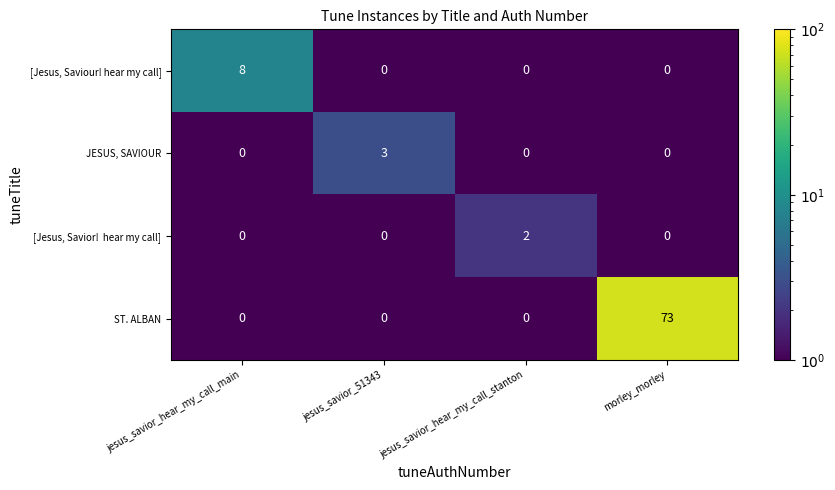

Is it true that ST. ALBAN equals 128 at morley_morley?

False